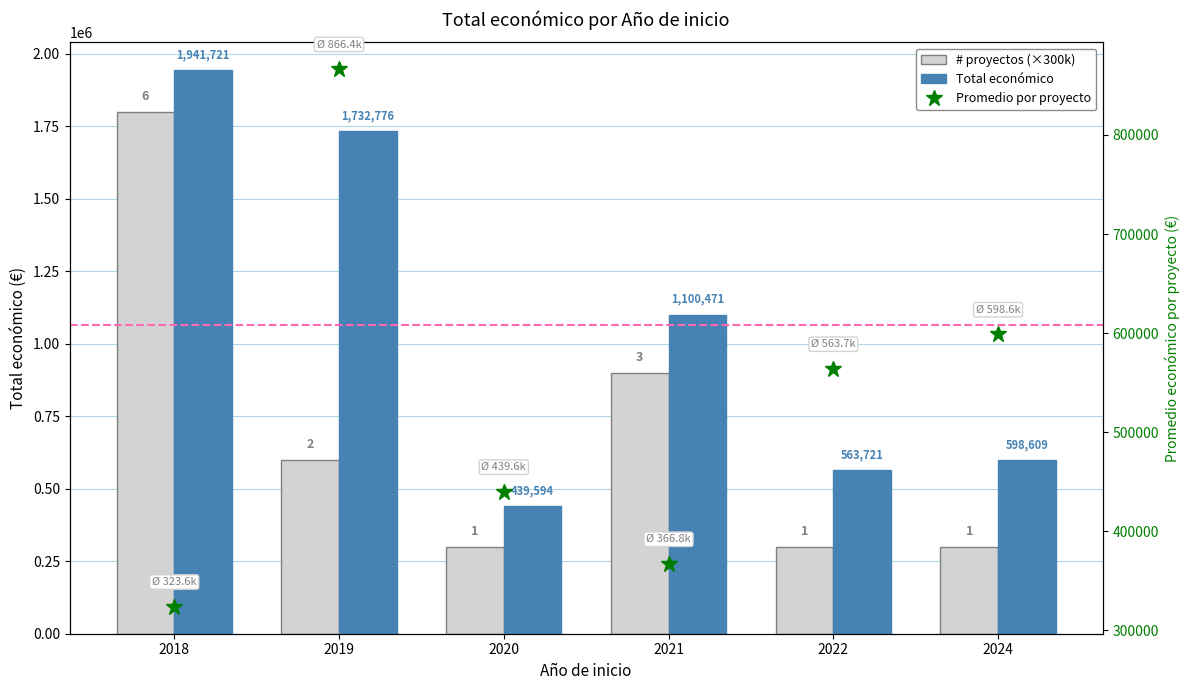

What is the minimum value for Promedio por proyecto?

323620.2